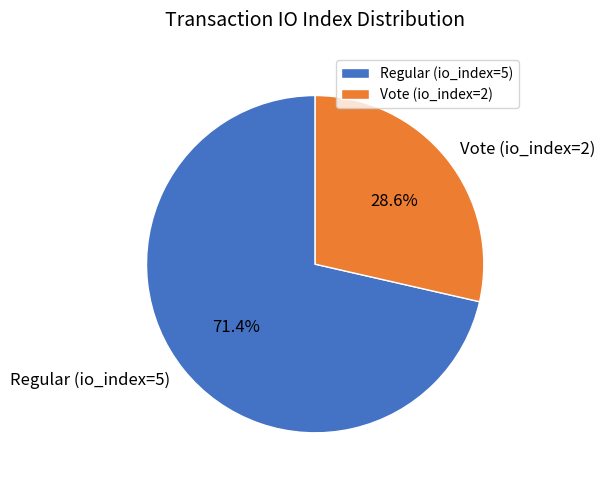

To the nearest percent, what percentage of the pie is Regular (io_index=5)?

71%